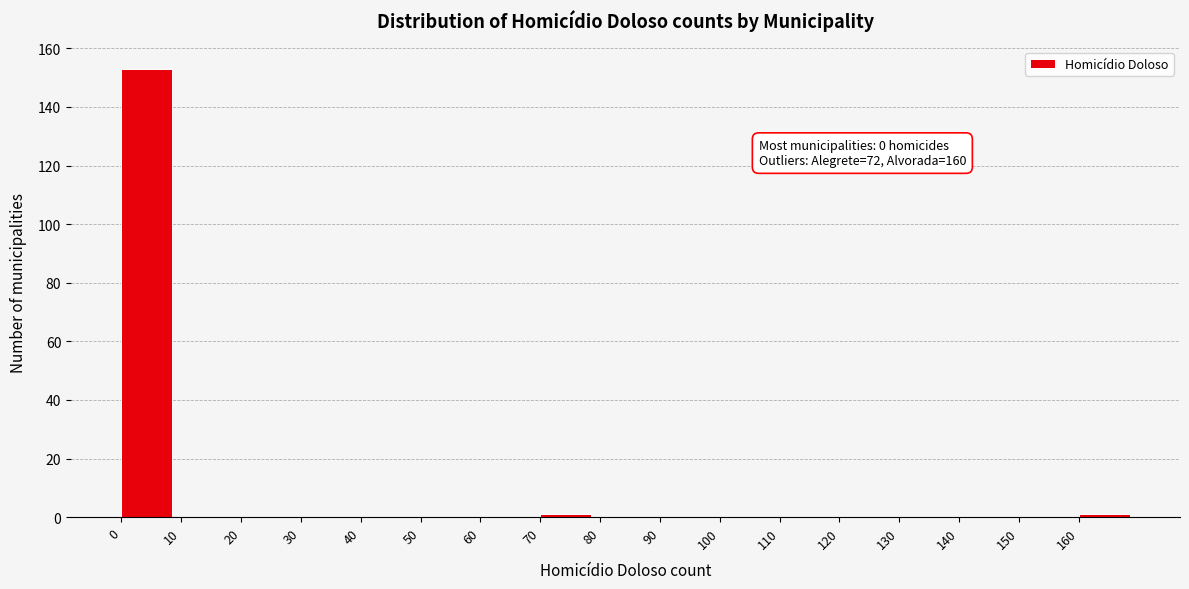

Over which range of the x-axis is the bar tallest?

0 to 10